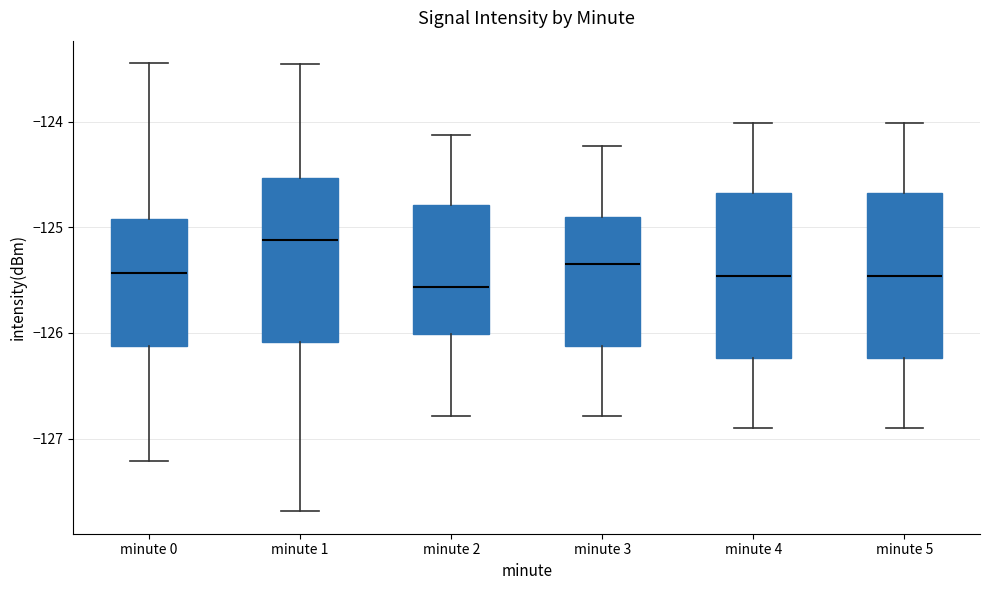

Where does the upper whisker of the box for minute 1 end on the y-axis? The values are not printed on the chart, so give them approximately, as read against the axis.

-123.5